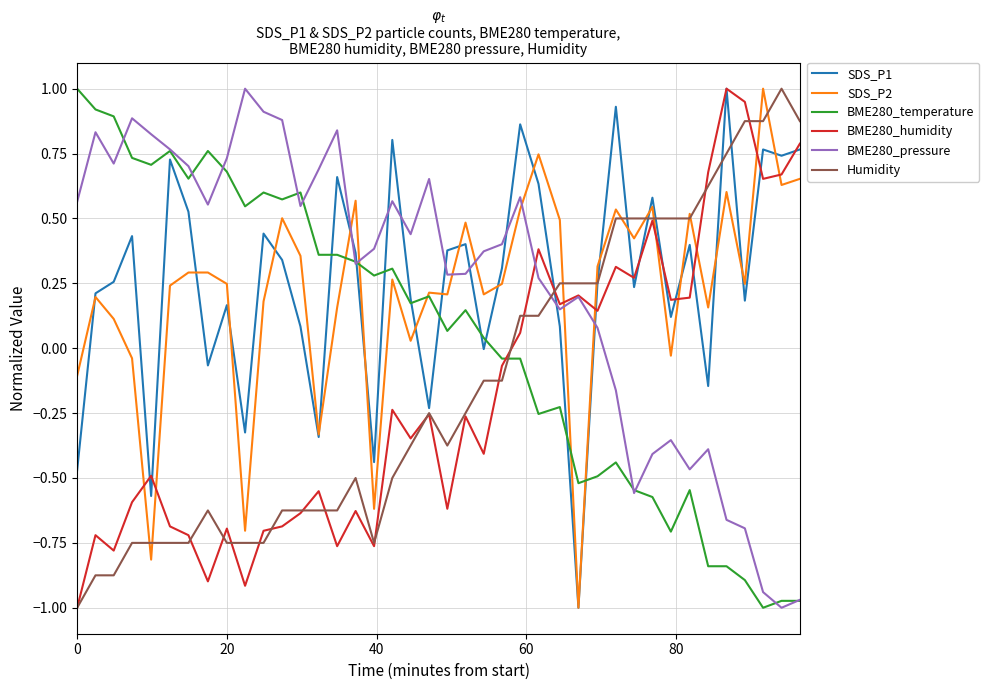

Does the chart display data point markers on the line(s)?

No